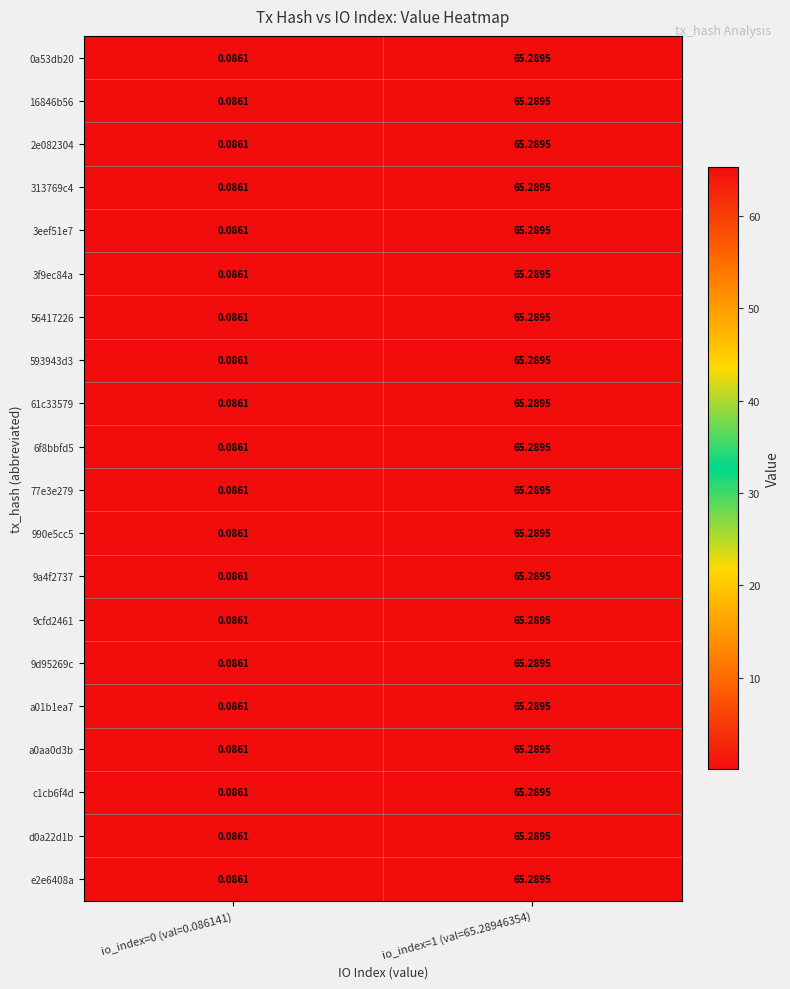

At how many categories does at least one series exceed 7?

1